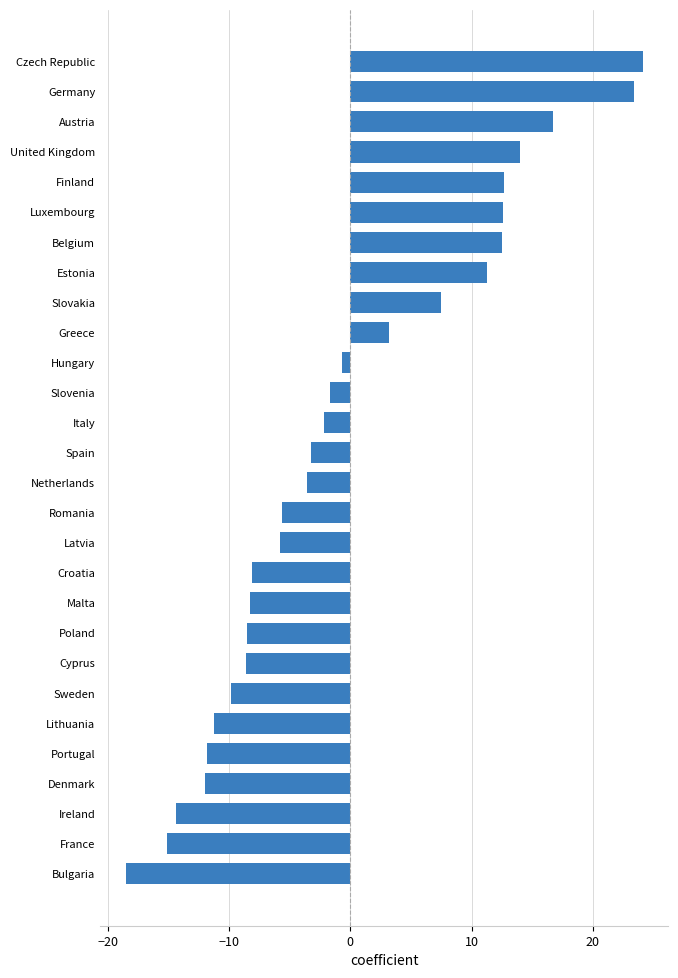

Approximately how many times larger is the value at Belgium compared to Greece?

3.9